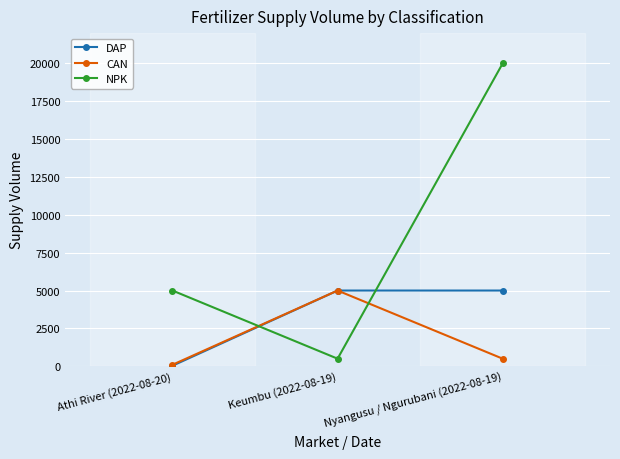

Count the NPK values in the range 500 to 20000.

3